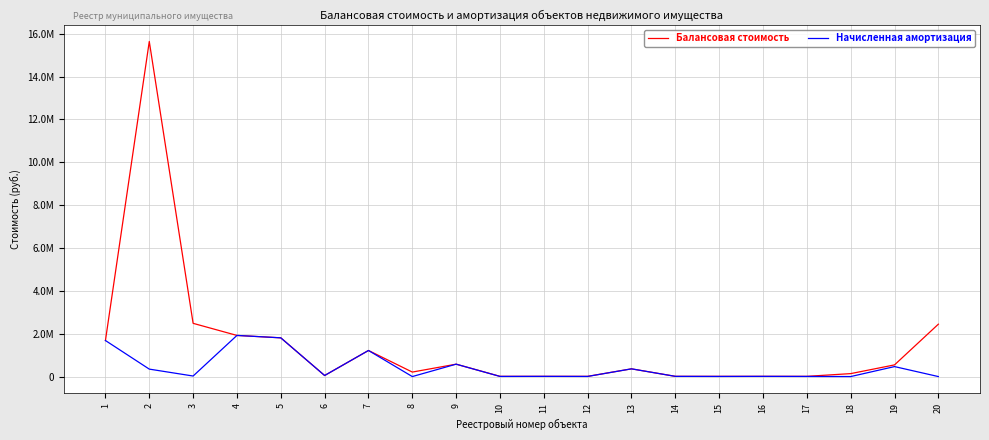

What is the approximate value of Балансовая стоимость at 18?

137323.0